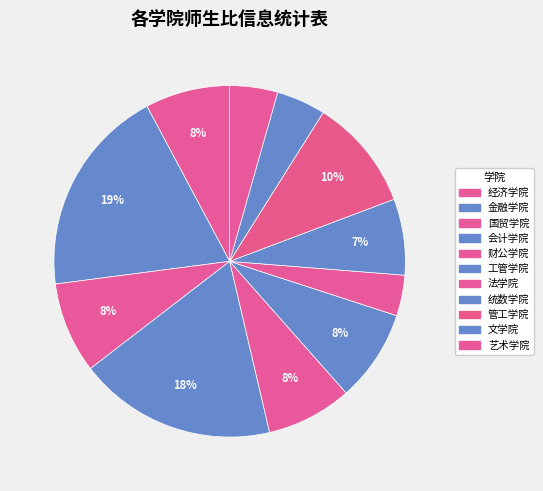

Combined, what portion of the pie is 艺术学院 and 国贸学院?

12.8%